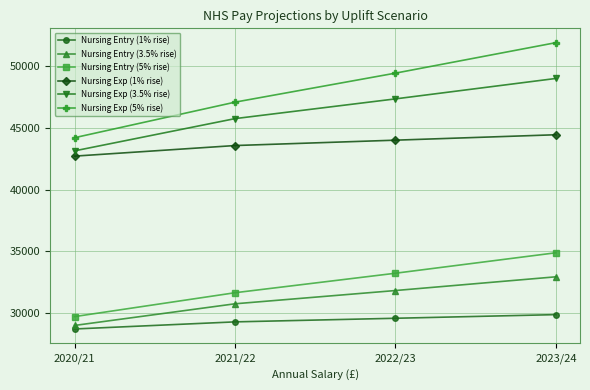

List the labels in order of Nursing Exp (1% rise) value, largest first.

2023/24, 2022/23, 2021/22, 2020/21